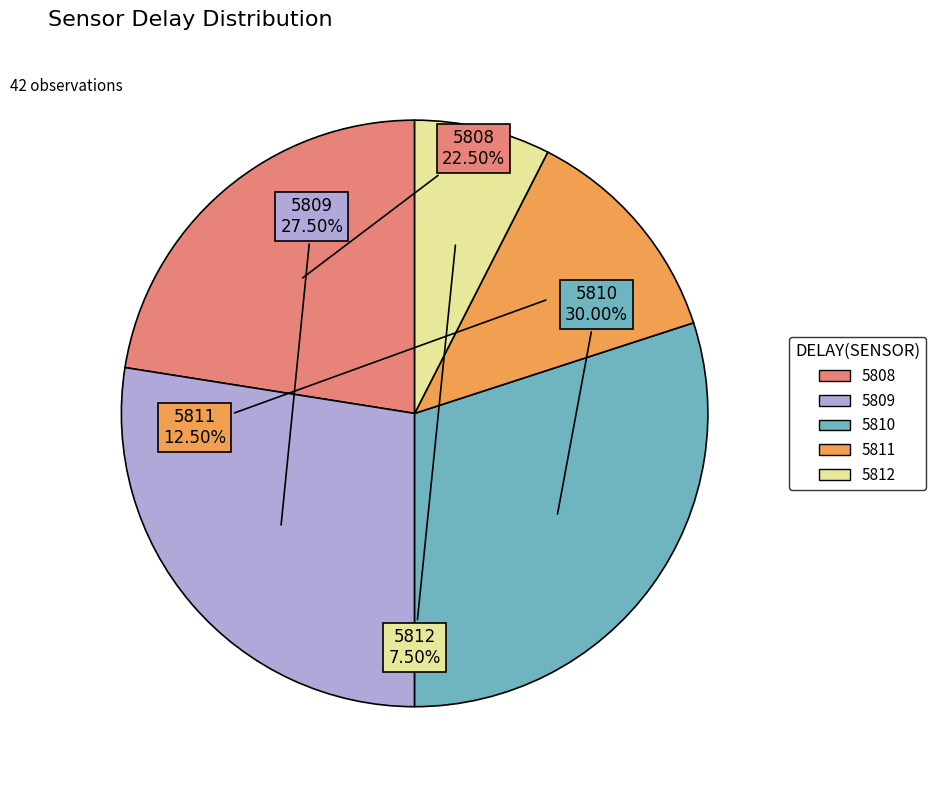

Does 5809 account for over 50% of the chart?

No